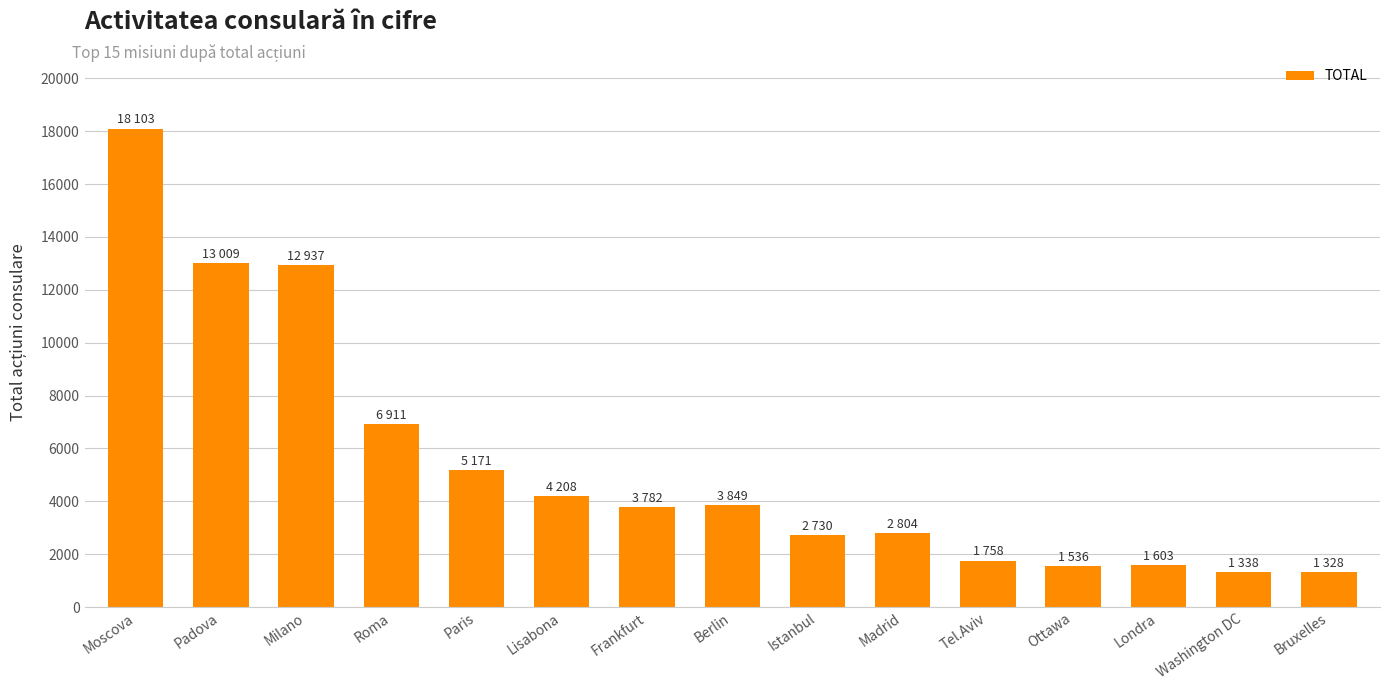

True or false: the data shows 6911 at Roma.

True